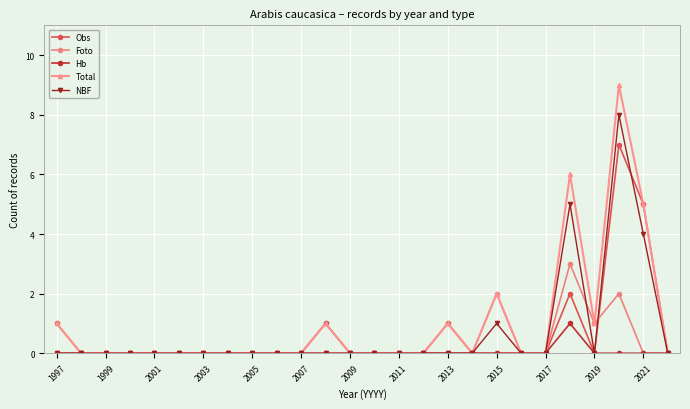

What is the value of the Total point at the 19th from the left?

2